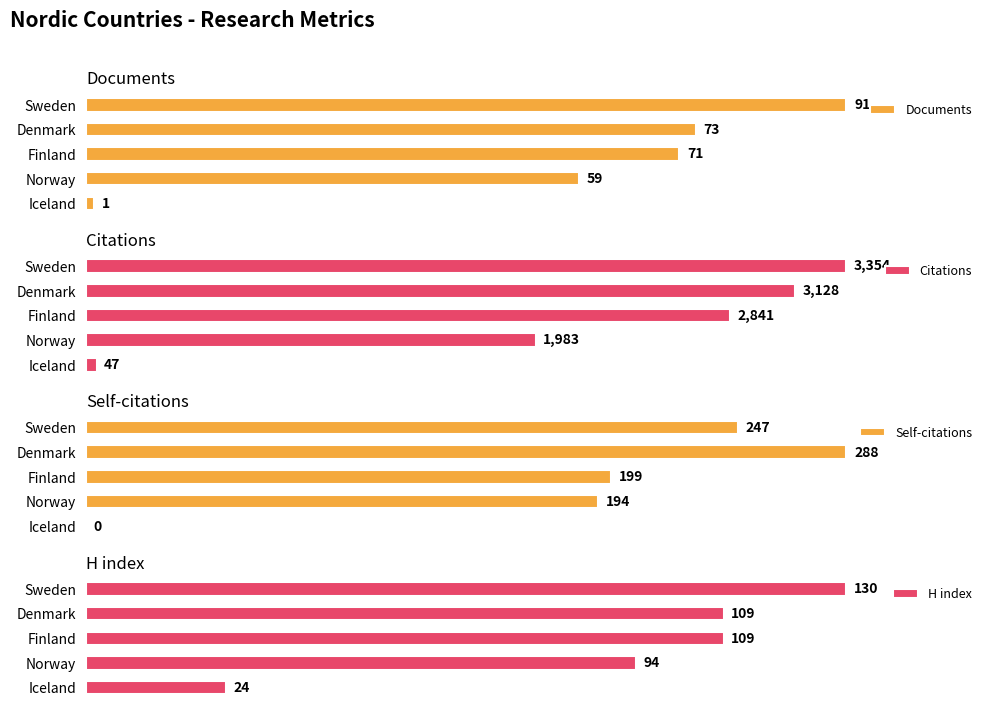

At which label is Documents closest to 46?

Norway